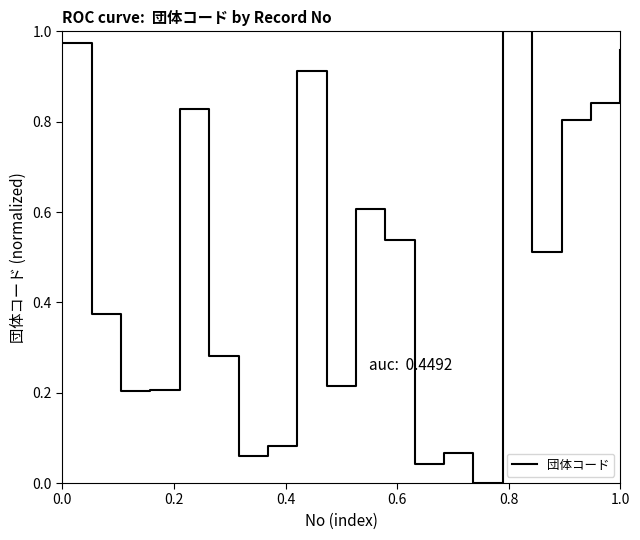

Is this an area chart (filled region under the line)?

No